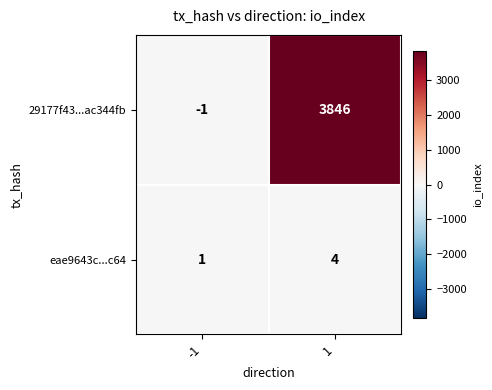

What is the sum of the eae9643c...c64 values at 1 and -1?

5